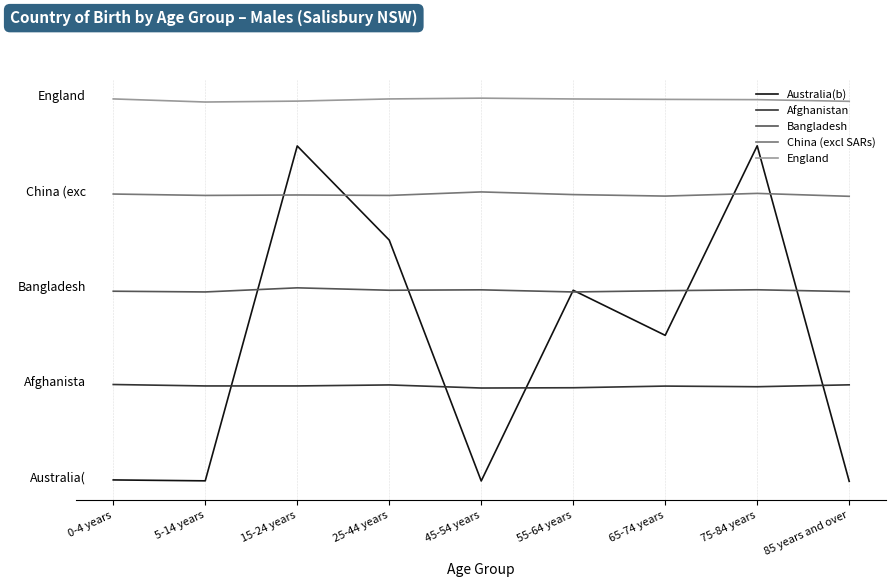

What is the total value across all series at 0-4 years?

20.0